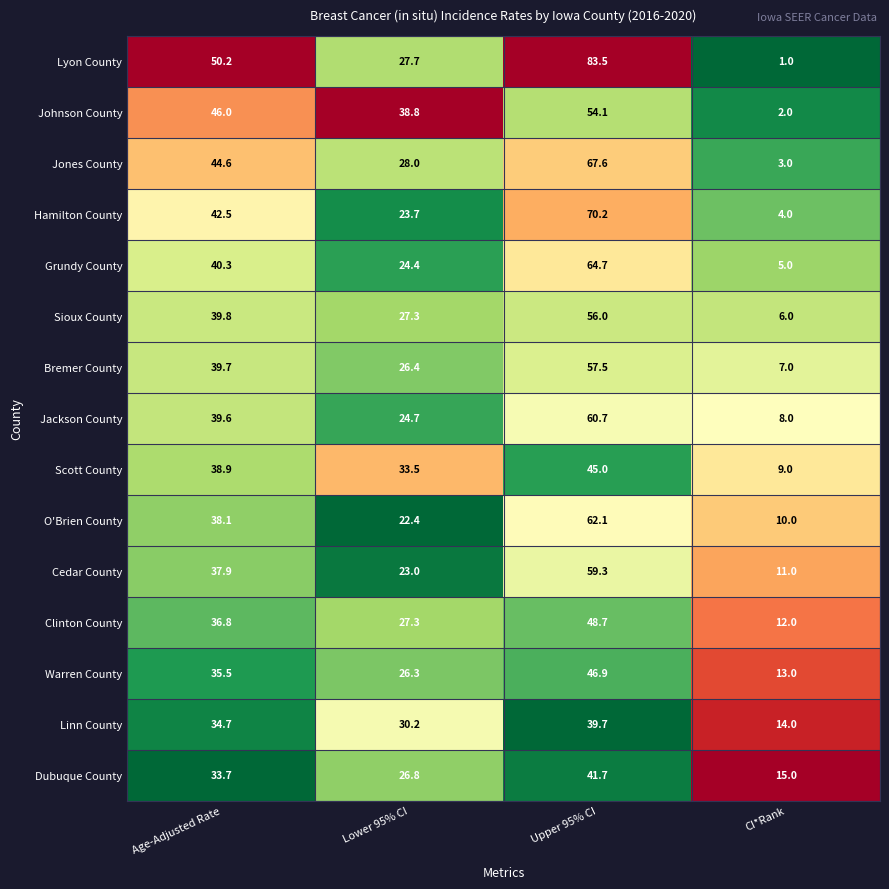

What is the difference between the maximum and minimum values in the O'Brien County series?

52.1